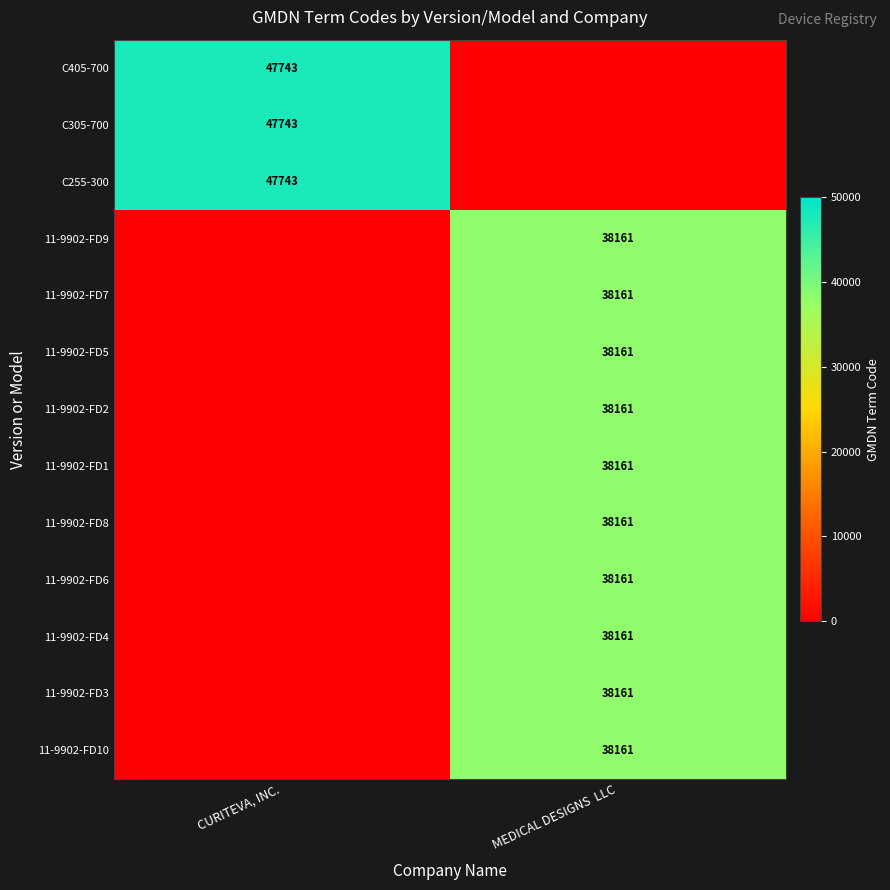

The value of 11-9902-FD4 at MEDICAL DESIGNS  LLC is 38161. True or false?

True